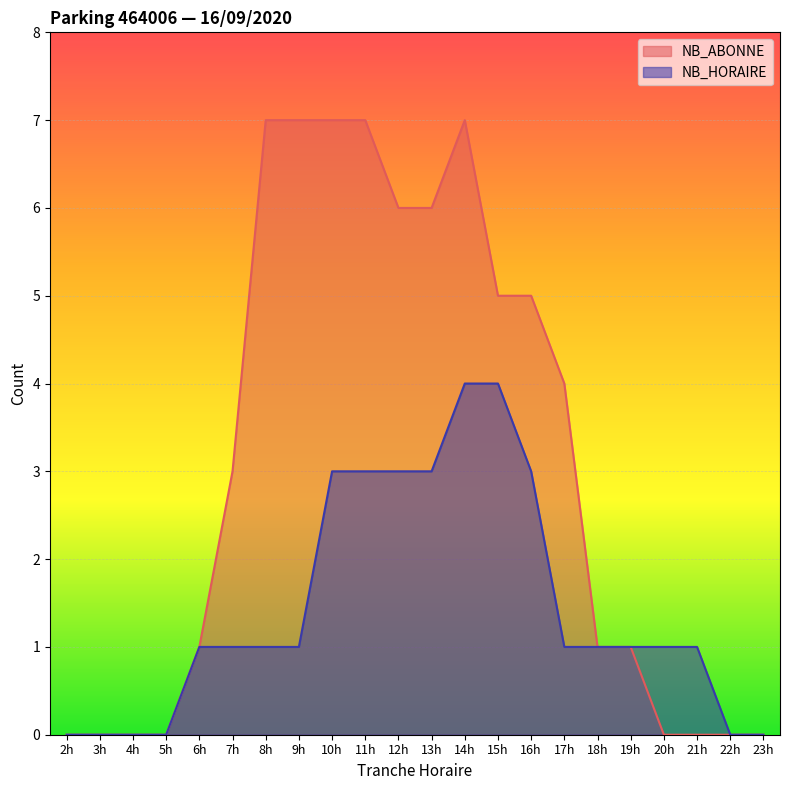

Is the value of NB_HORAIRE at 8h greater than the value of NB_ABONNE at 10h?

No